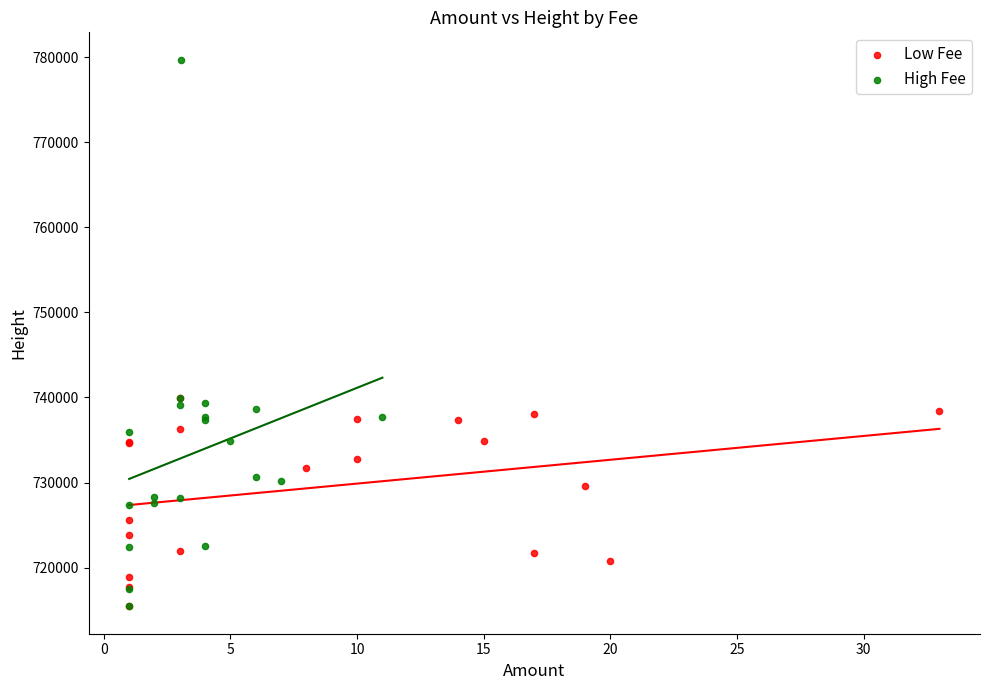

Which series has the widest spread of Y values?

High Fee